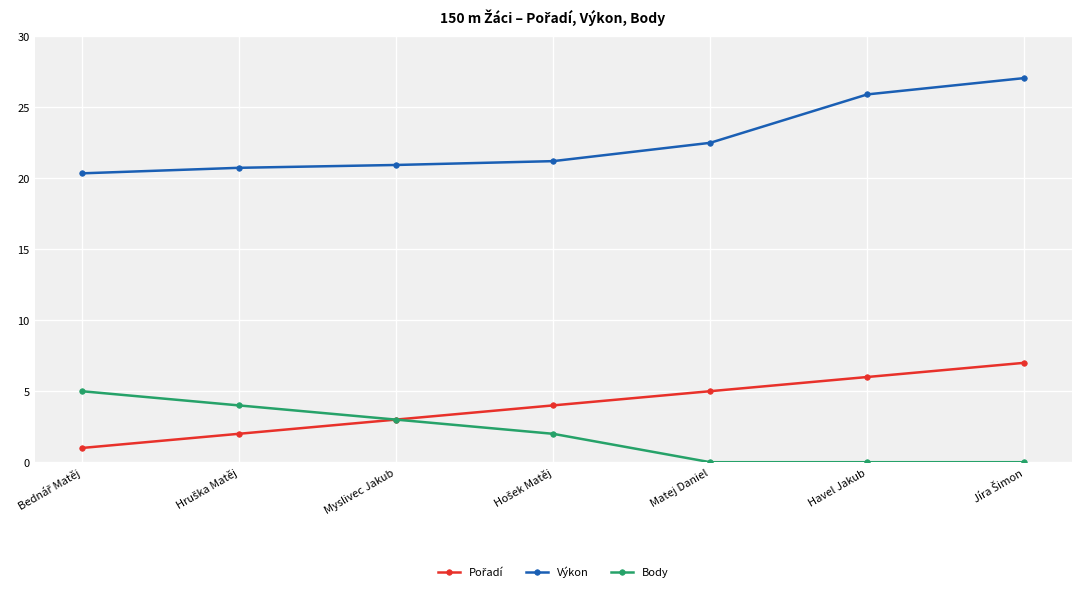

What is the label of the 6th point from the left?

Havel Jakub